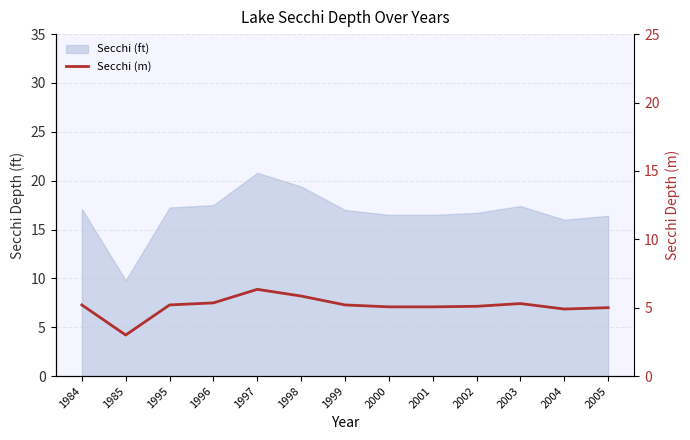

Is it true that the value at 1984 is 7.3?

False